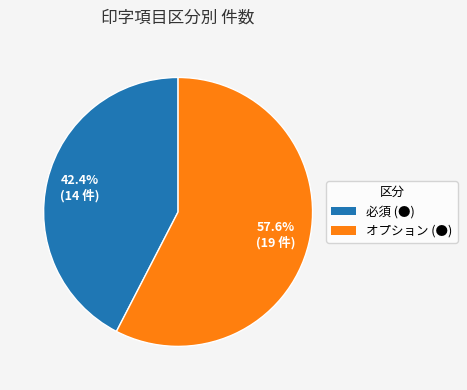

Is it true that 必須 is 31% of the pie?

False